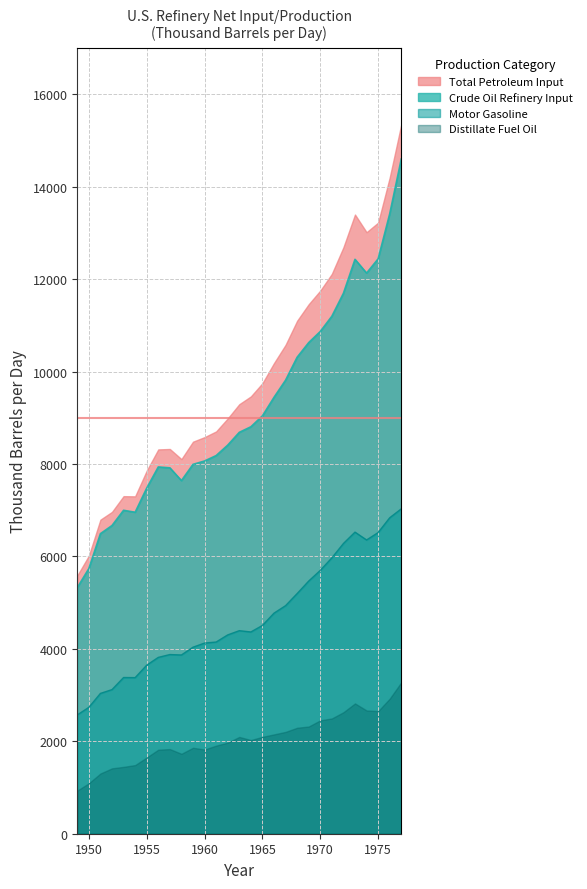

Where is the first local maximum for Total Petroleum Input?

1953